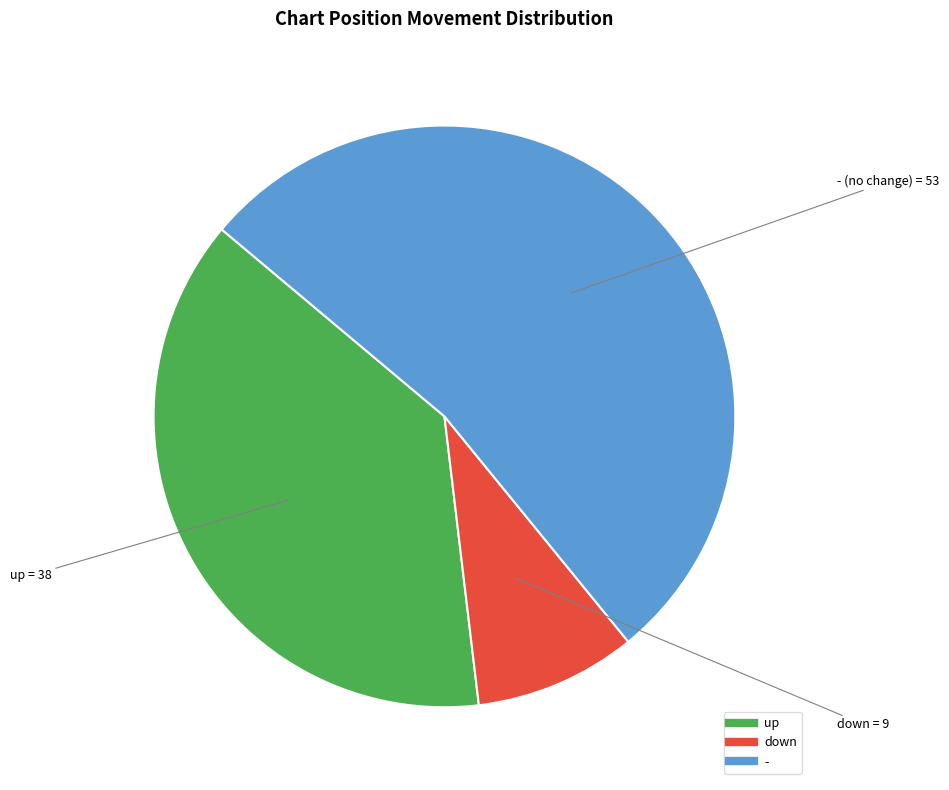

Which has a higher value, down or -?

-